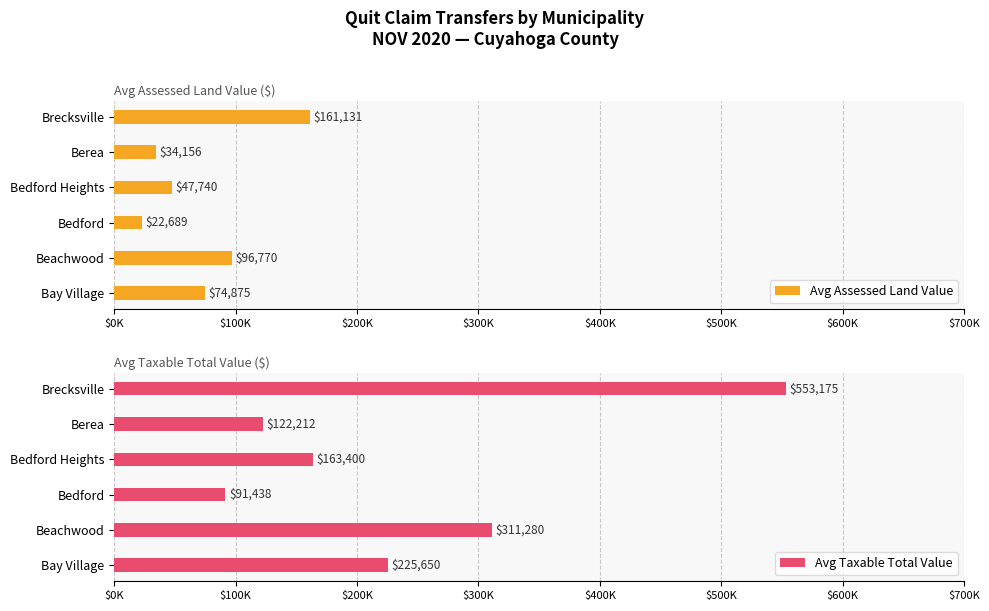

Rank the series by their average value, from highest to lowest.

Avg Taxable Total Value, Avg Assessed Land Value